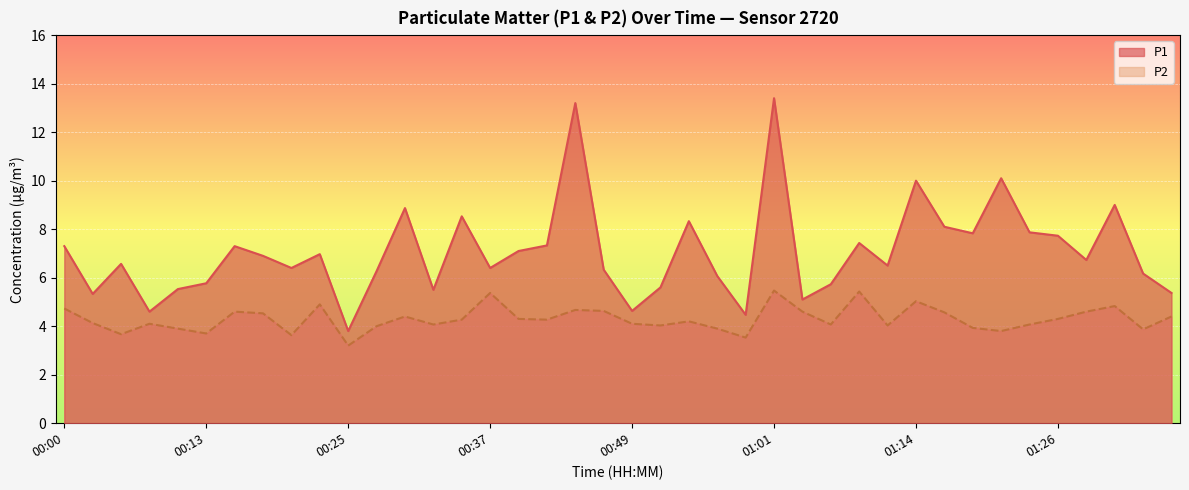

At 00:54, list the series in order from smallest to largest.

P2, P1